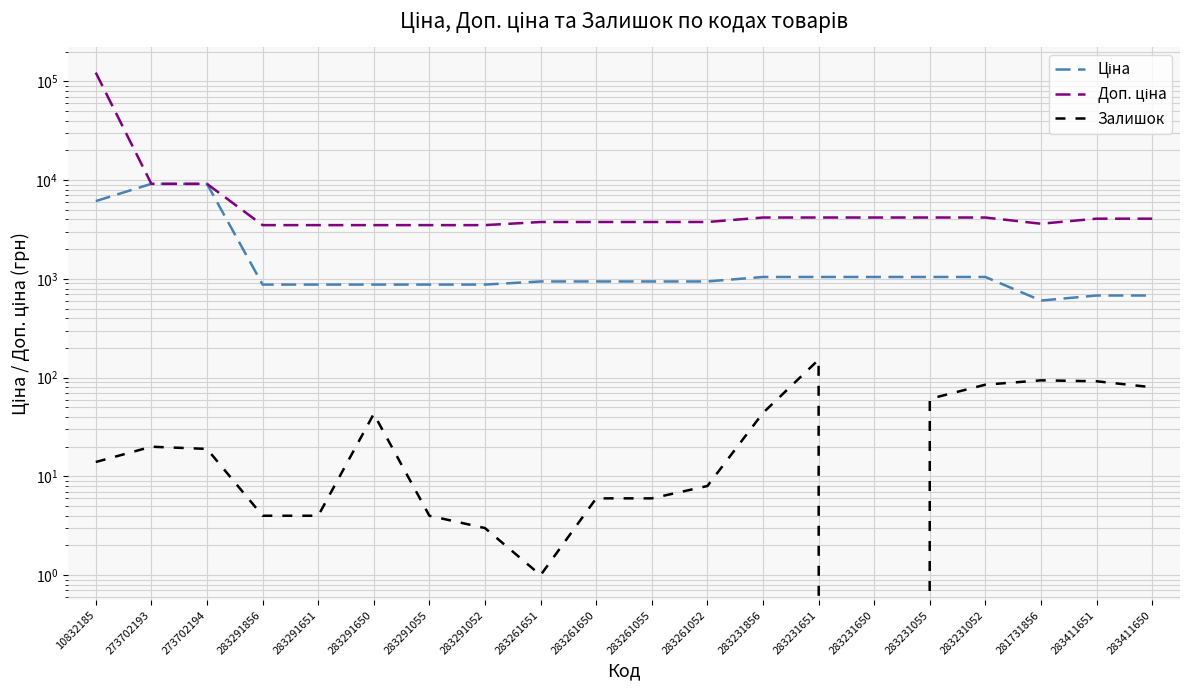

What are all the series names shown in the legend?

Ціна, Доп. ціна, Залишок